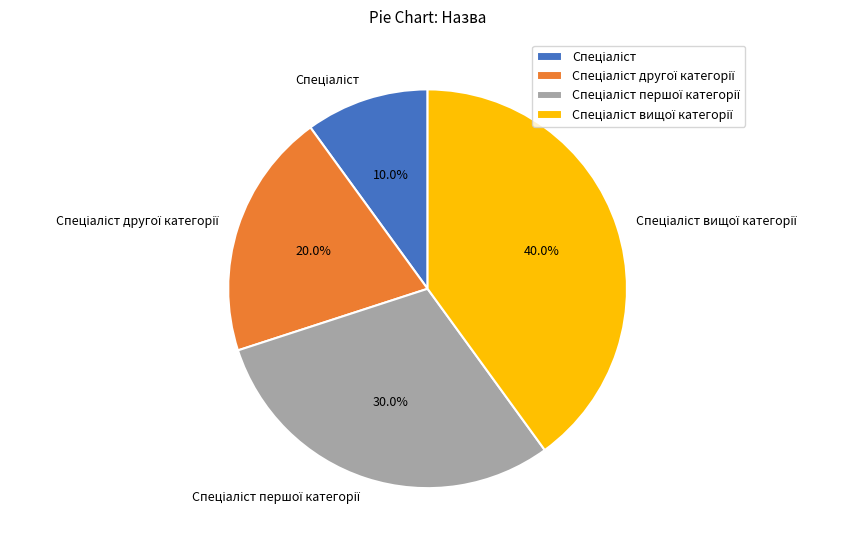

Is there a majority slice in this chart?

No